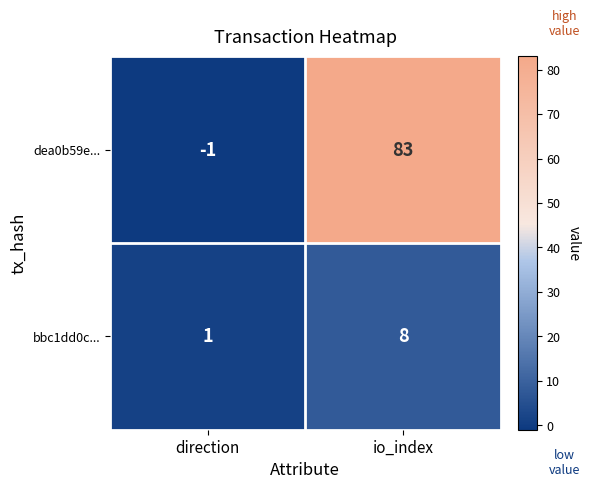

Reading right to left, extract all data points from this chart.

dea0b59e...: io_index=83	direction=-1
bbc1dd0c...: io_index=8	direction=1